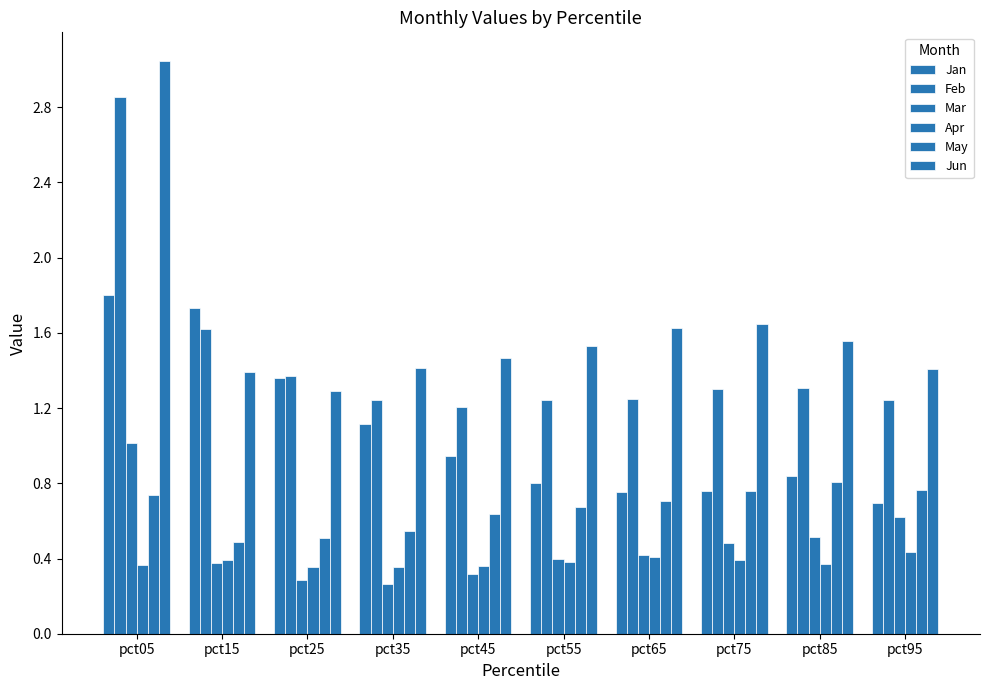

Does the chart contain any negative values?

No